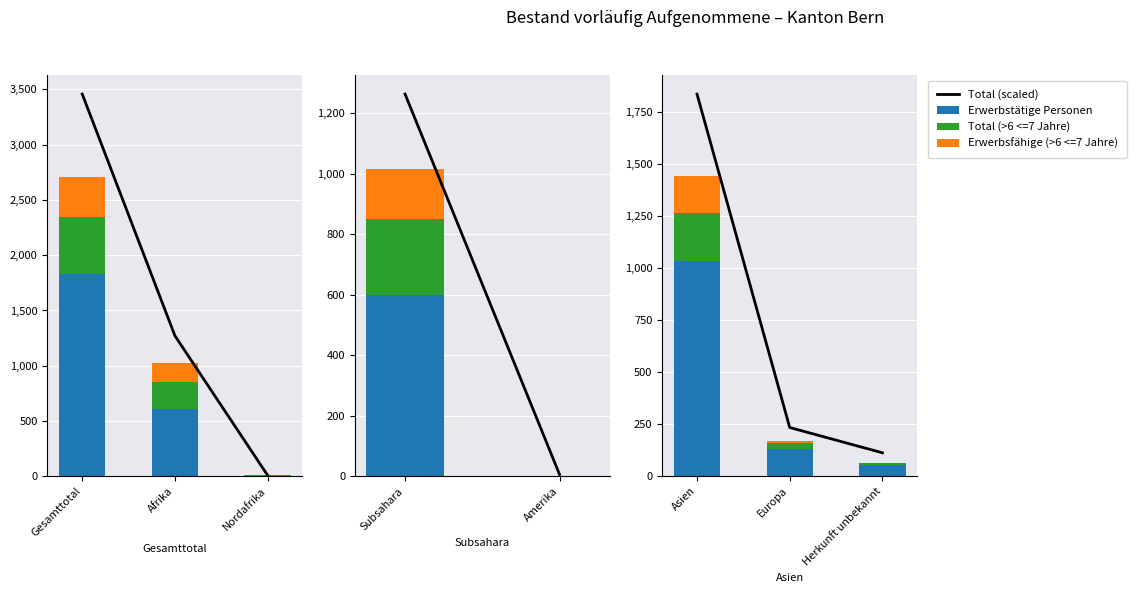

Where is Erwerbsfähige (>6 <=7 Jahre) nearest to the value 90?

Europa